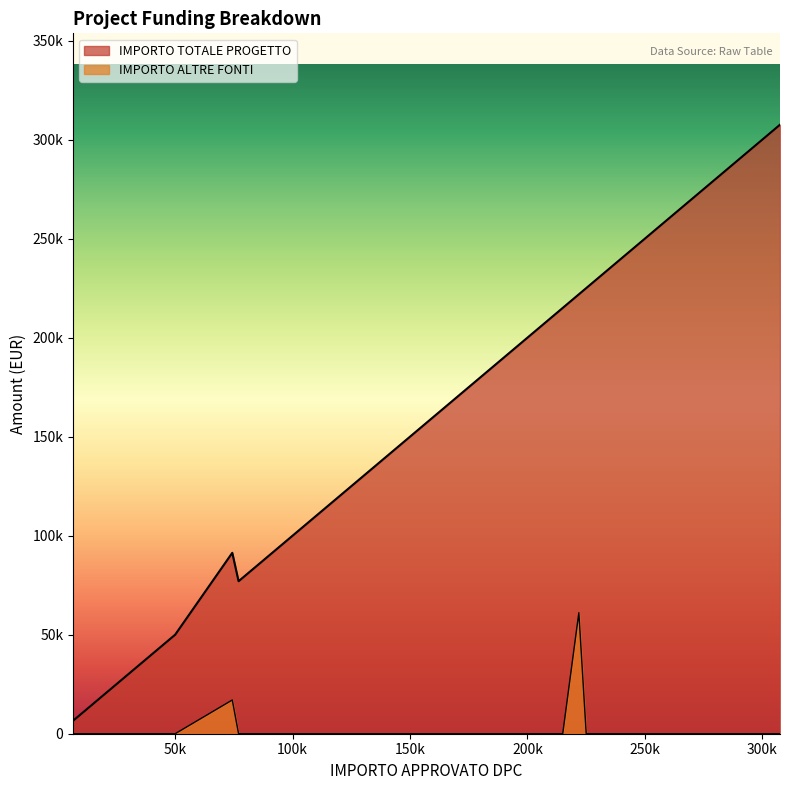

What is the label of the 20th point from the left?

20000